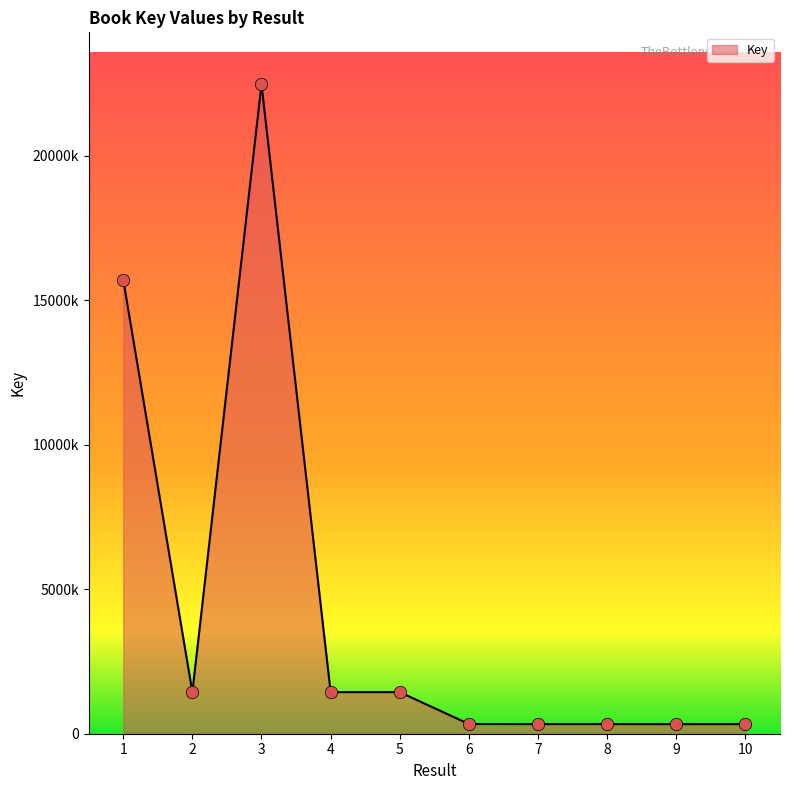

Between 5 and 9, which is larger?

5